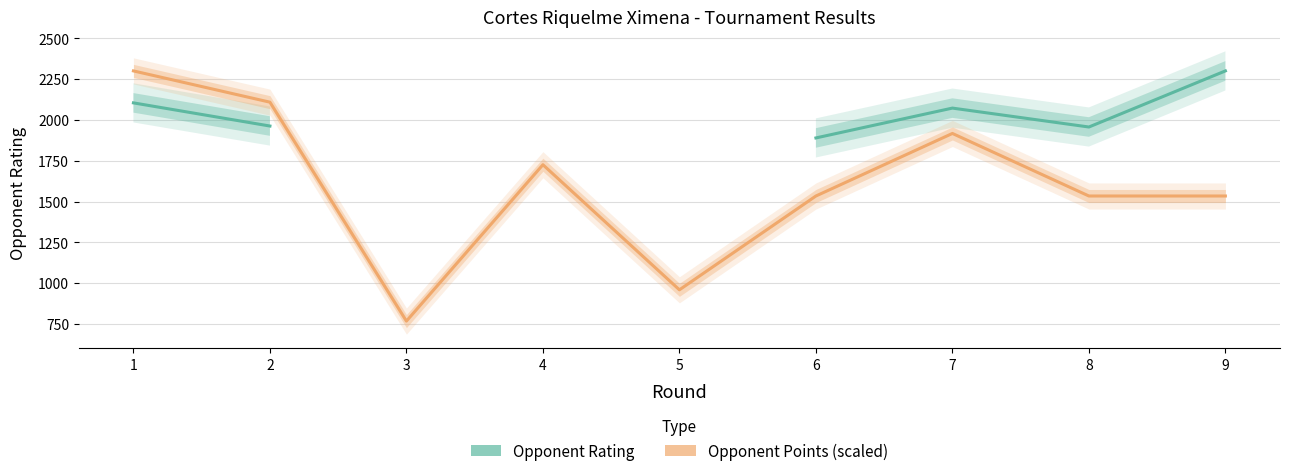

Which series has the largest total across all categories?

Opponent Points (scaled)